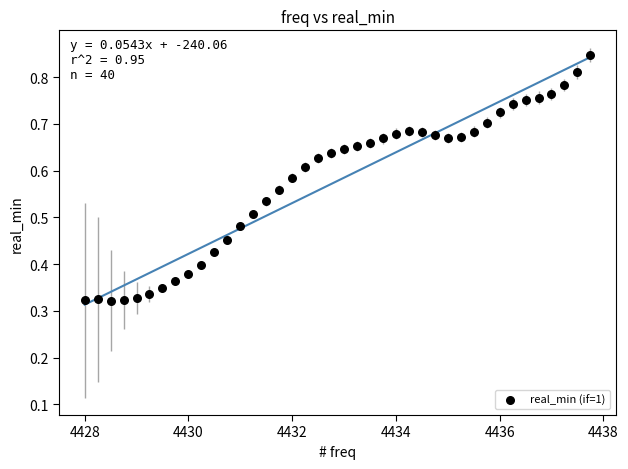

What is the range of X values (max minus min)?

9.8